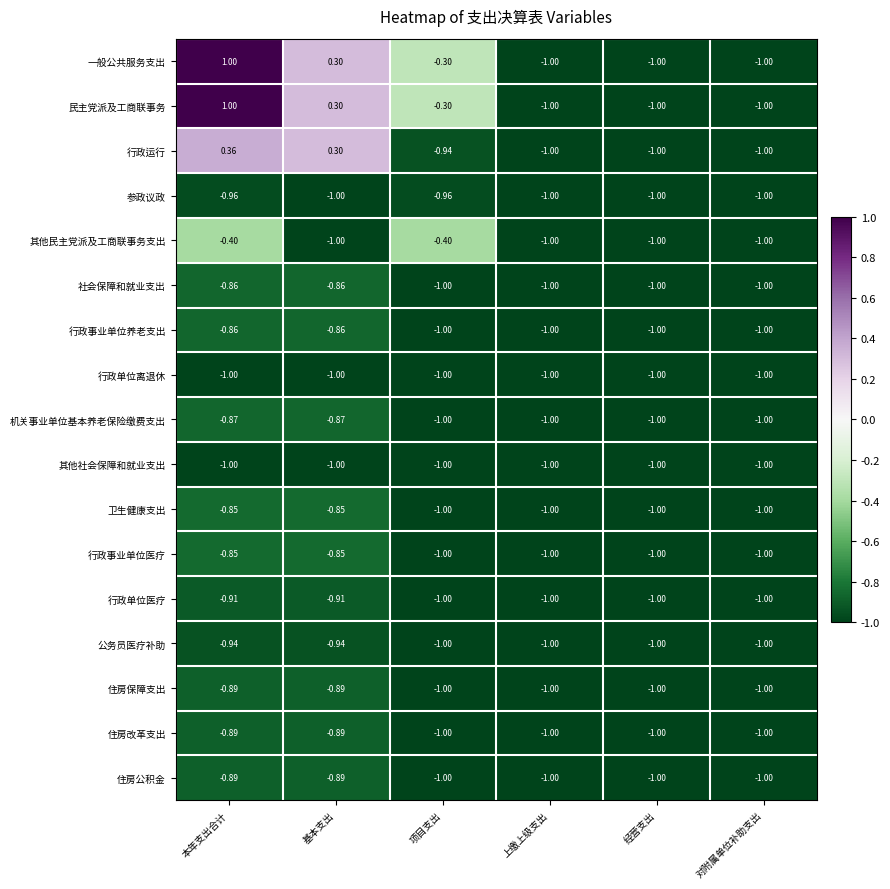

Between 基本支出 and 项目支出, which series saw the biggest shift?

行政运行